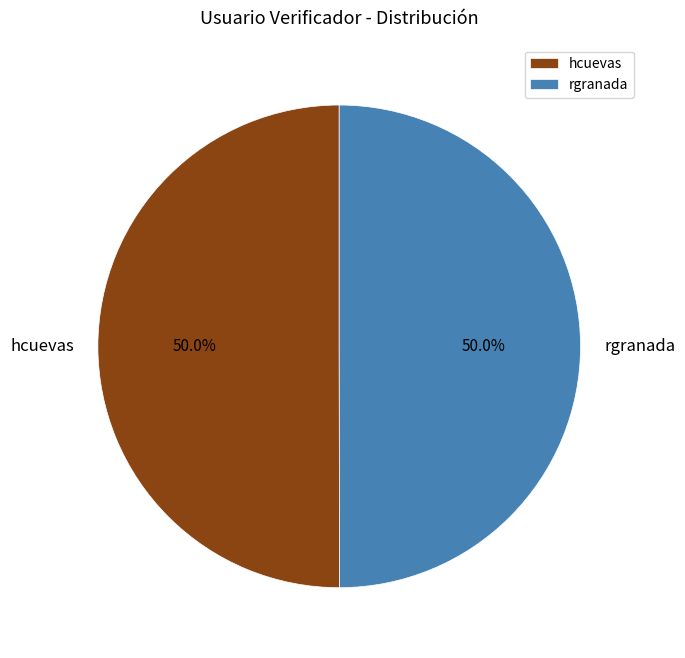

What is the ratio of the value at hcuevas to the value at rgranada?

1.0